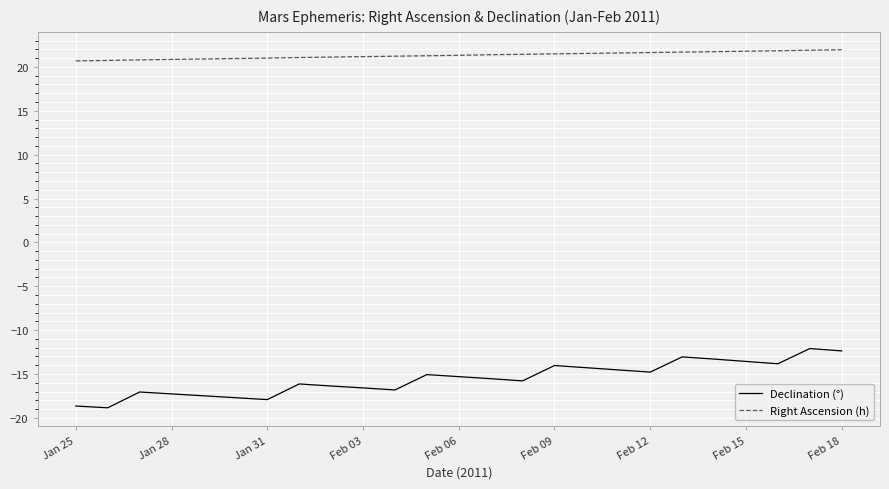

Which series has the widest spread of values?

Declination (°)